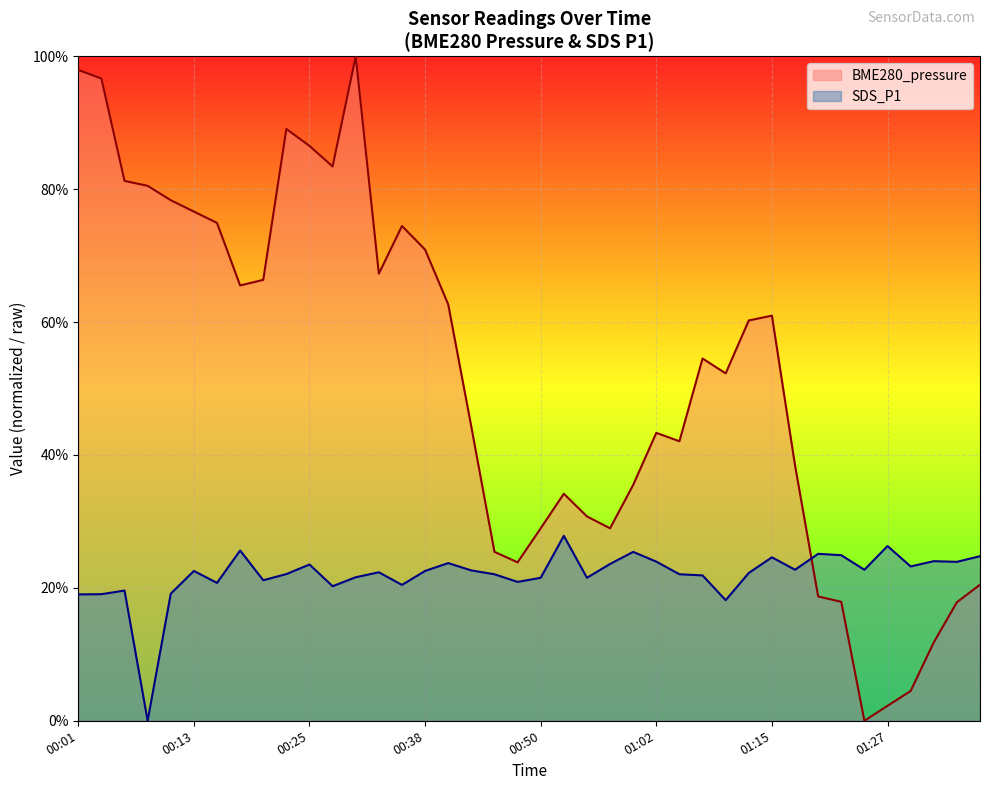

Does the chart display data point markers on the line(s)?

No